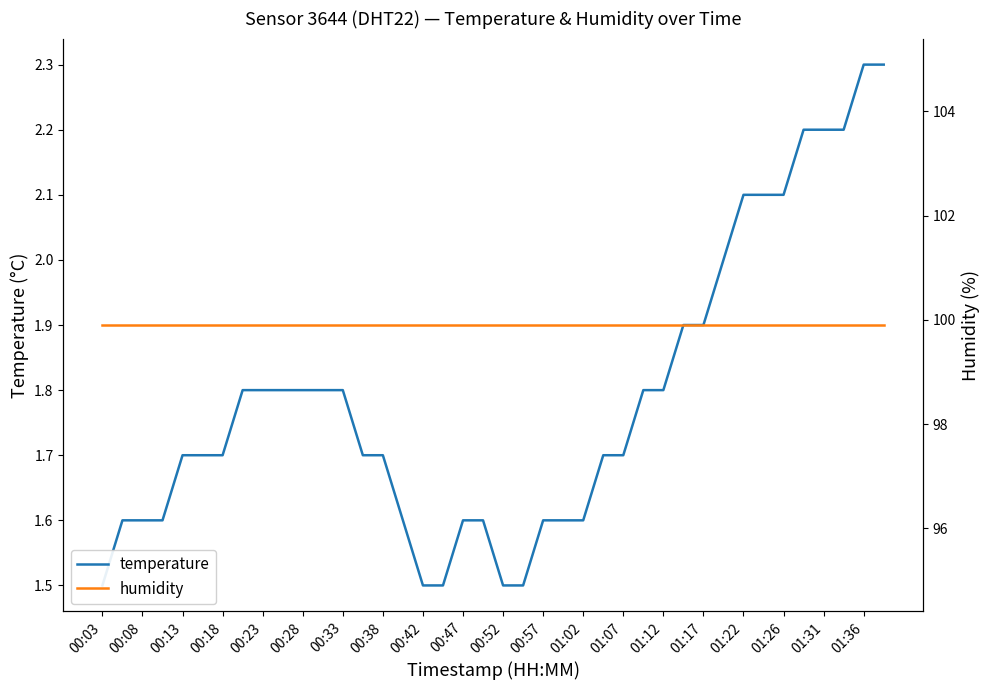

Which label corresponds to the largest value in the chart?

00:03